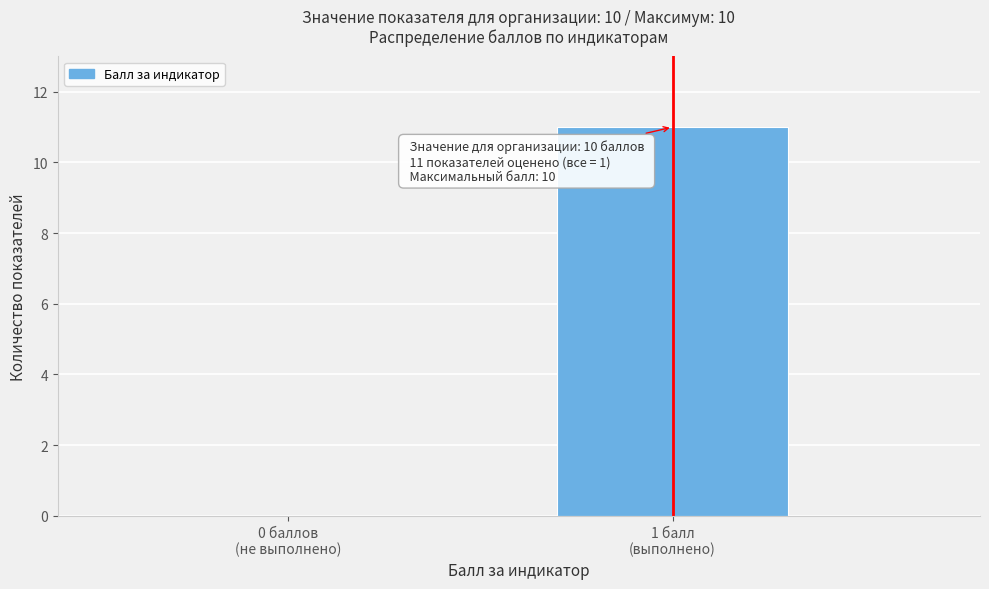

What is the maximum value shown in the chart?

11